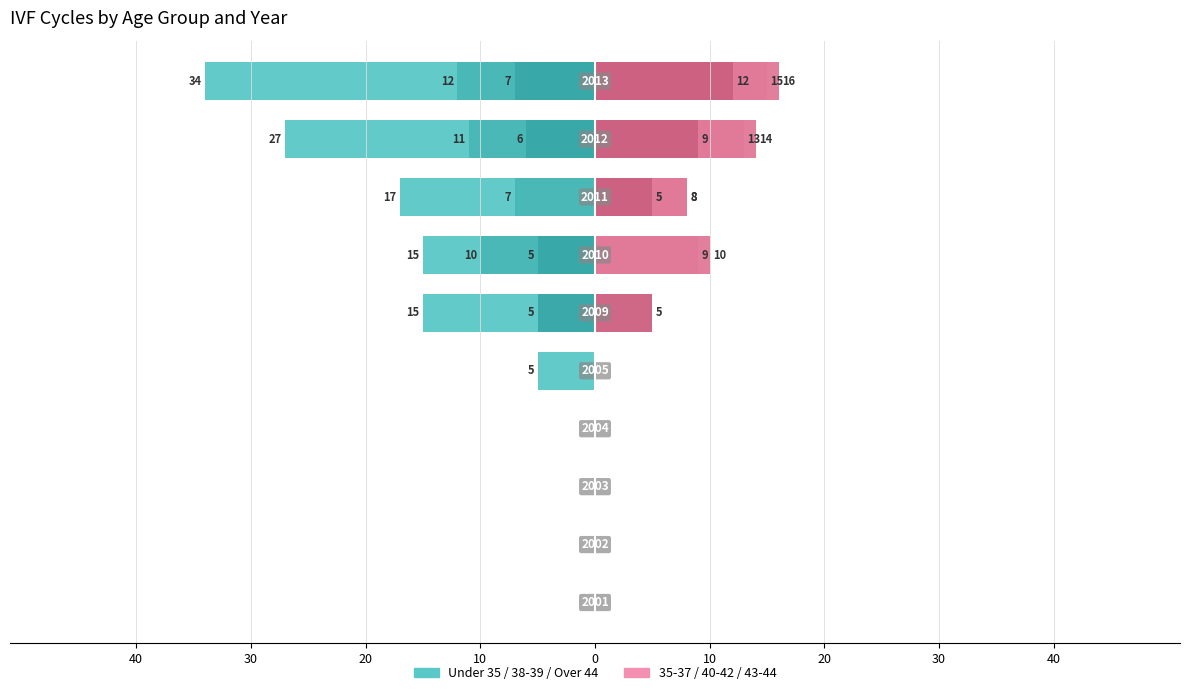

What is the sum of all Cycles (43-44) values?

31